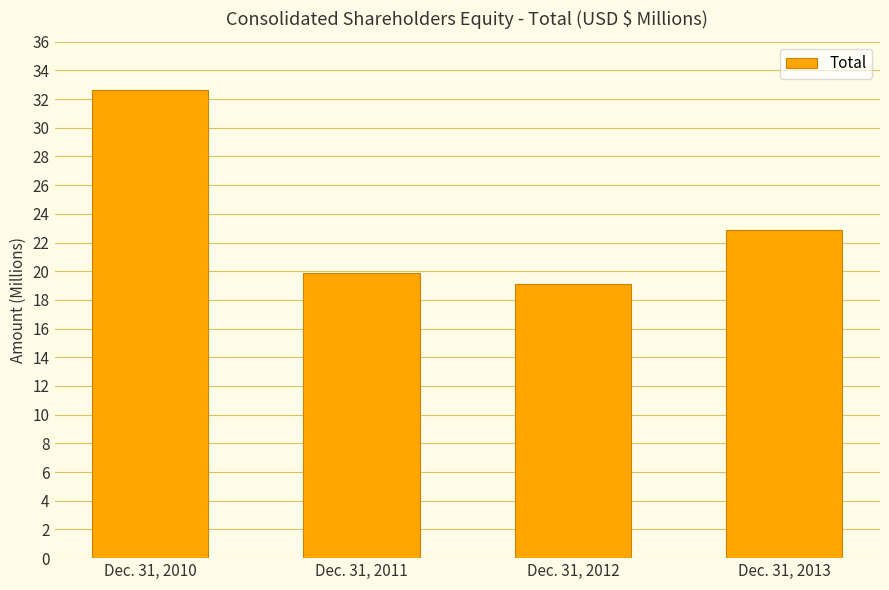

Are the bars horizontal?

No